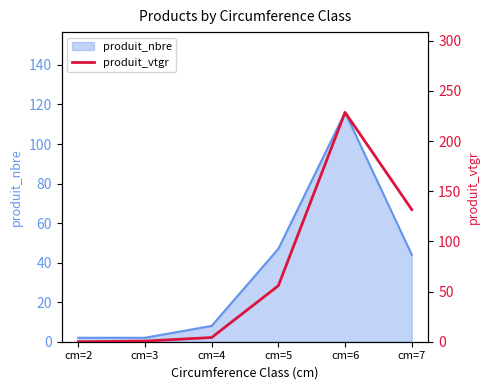

How many interior local peaks (higher than both neighbors) does the data have?

1